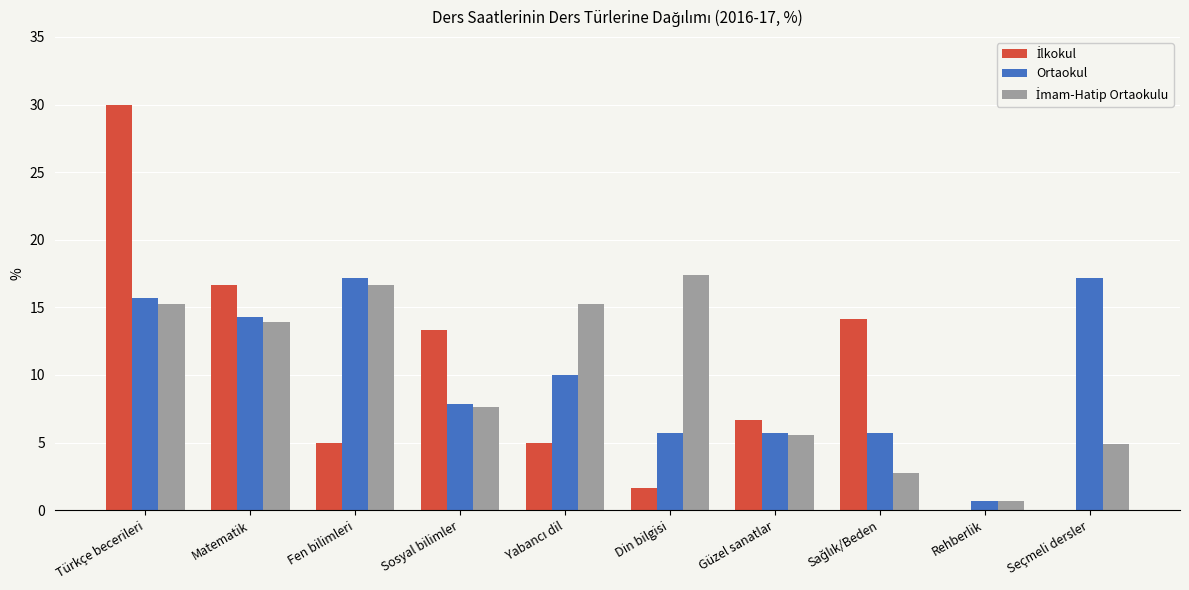

What is the greatest value displayed?

30.0